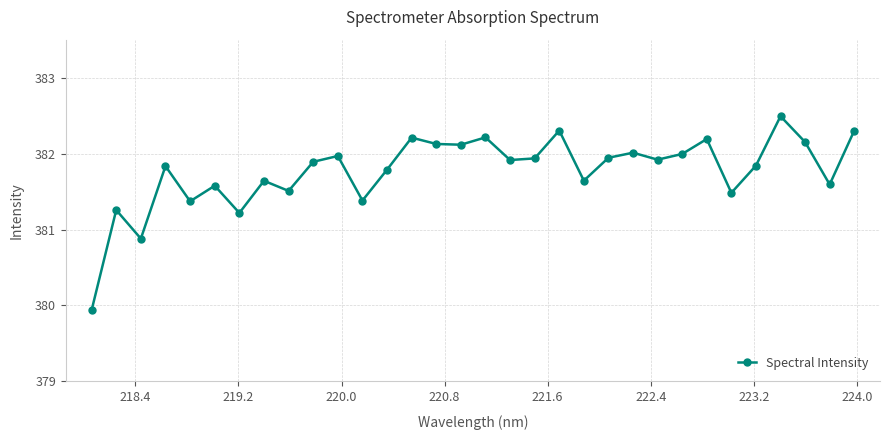

What is the maximum value shown in the chart?

382.5